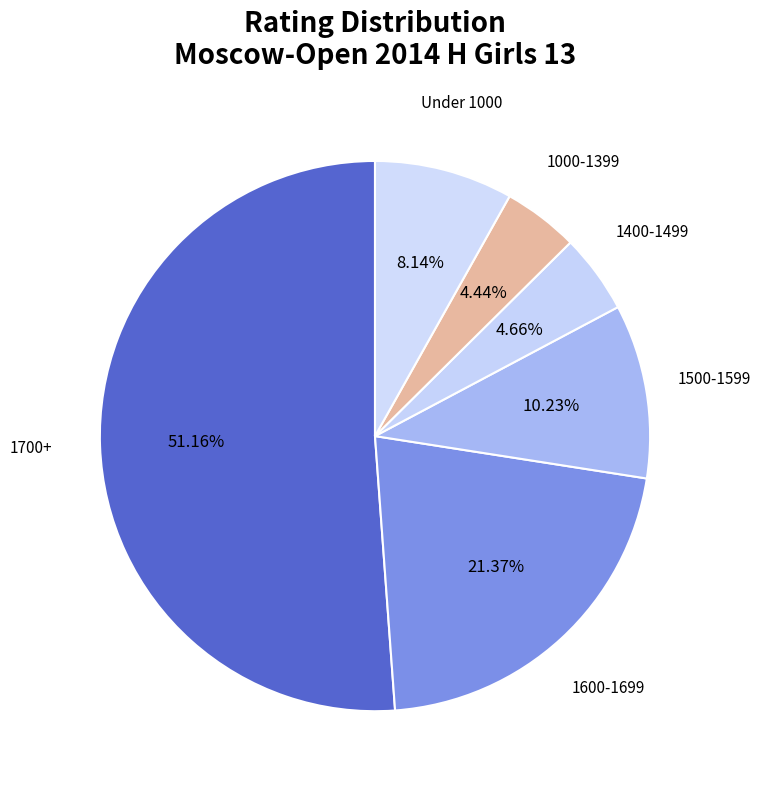

Which slice represents more than half of the pie?

1700+